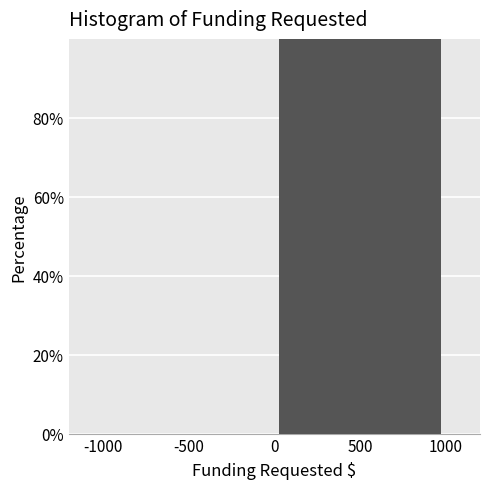

Reading left to right, transcribe this chart: for each bar, give the range it covers on the x-axis and its height. The values are not printed on the chart, so give them approximately, as read against the axis.

-1000 to 0: 0
0 to 1000: 100